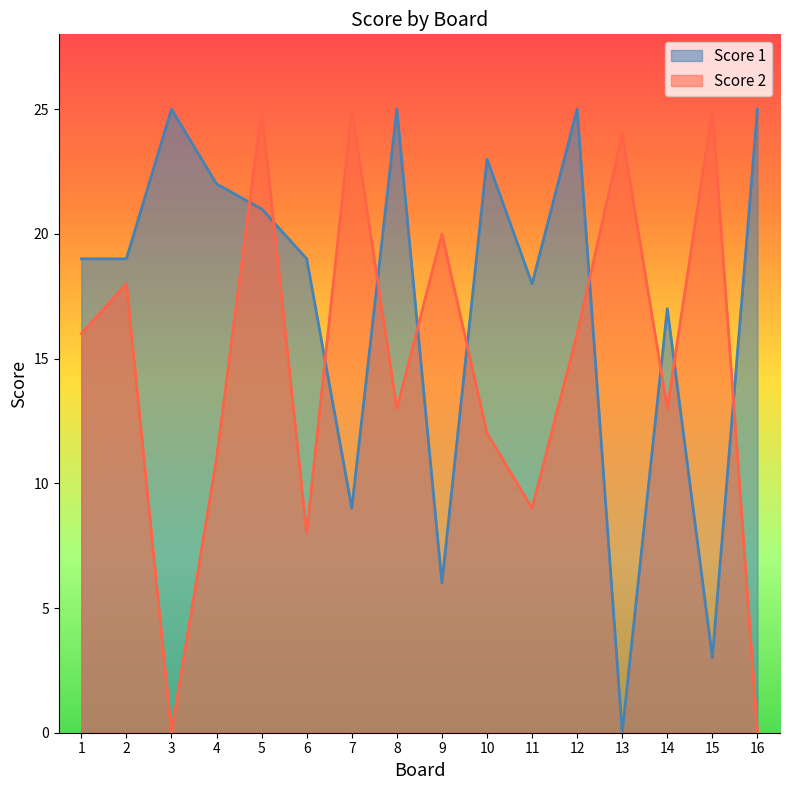

Reading right to left, what are all the values shown in this chart?

Score 1: 16=25	15=3	14=17	13=0	12=25	11=18	10=23	9=6	8=25	7=9	6=19	5=21	4=22	3=25	2=19	1=19
Score 2: 16=0	15=25	14=13	13=24	12=16	11=9	10=12	9=20	8=13	7=25	6=8	5=25	4=11	3=0	2=18	1=16